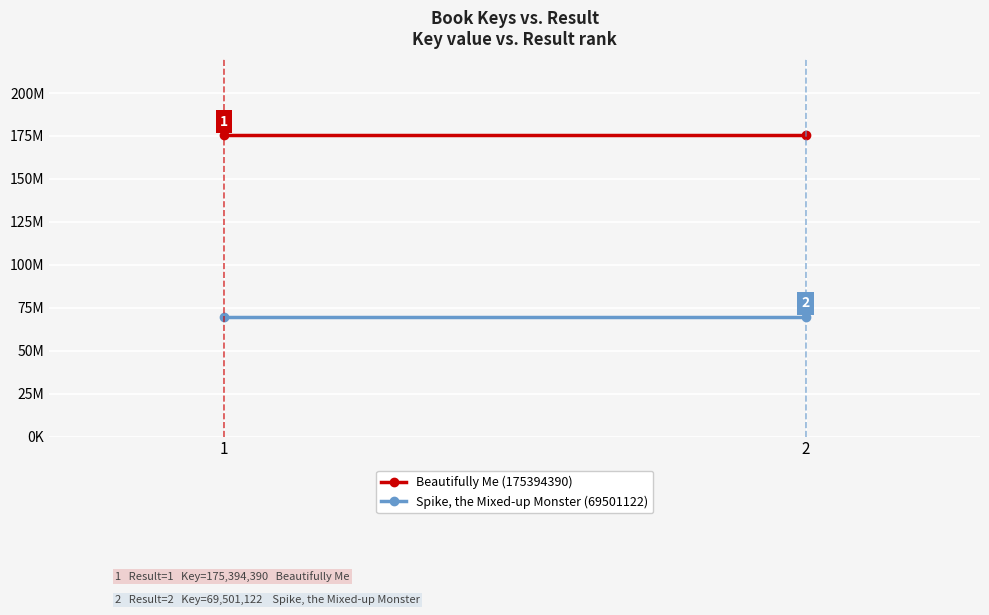

Is the value of Beautifully Me (175394390) at 2 greater than the value of Spike, the Mixed-up Monster (69501122) at 2?

Yes